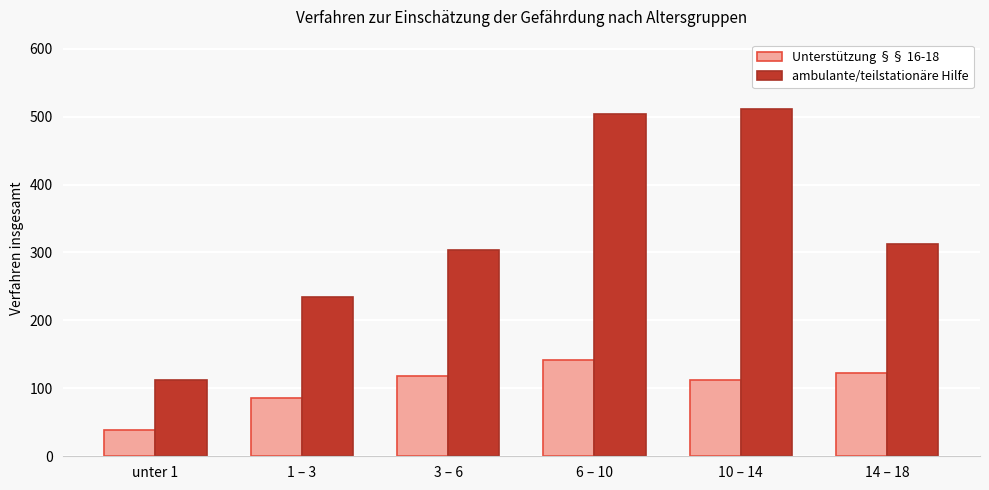

Does the chart contain any negative values?

No